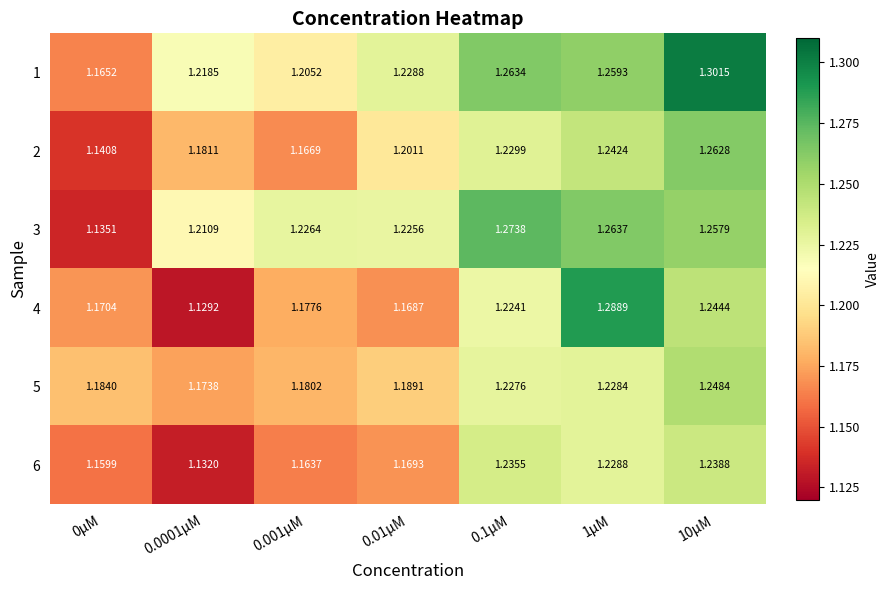

How many data points does each series have?

7